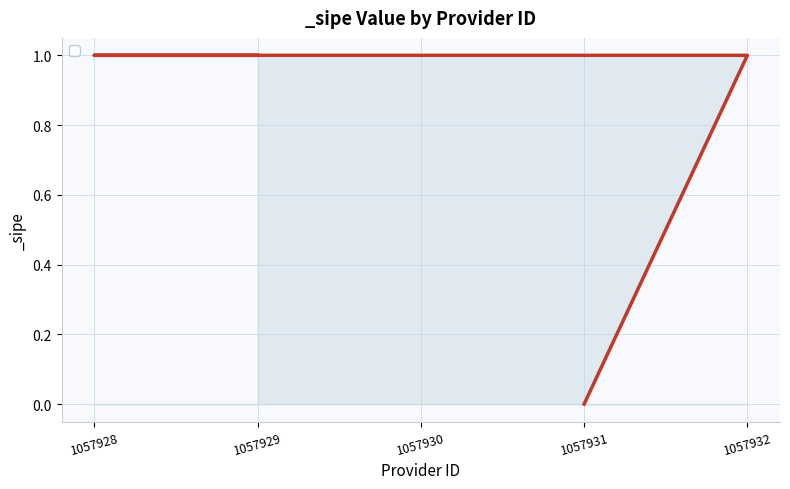

Rank the categories by value from highest to lowest.

1057932, 1057930, 1057928, 1057929, 1057931